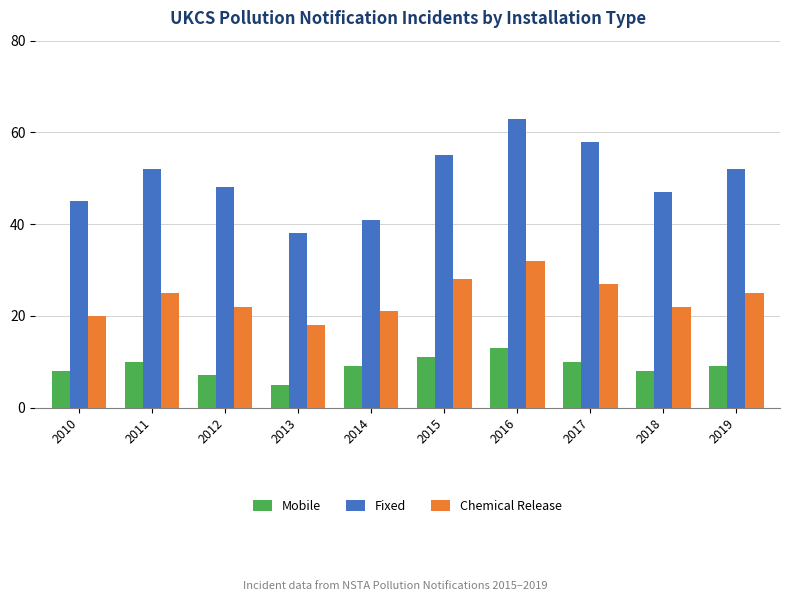

What is the minimum value for Chemical Release?

18